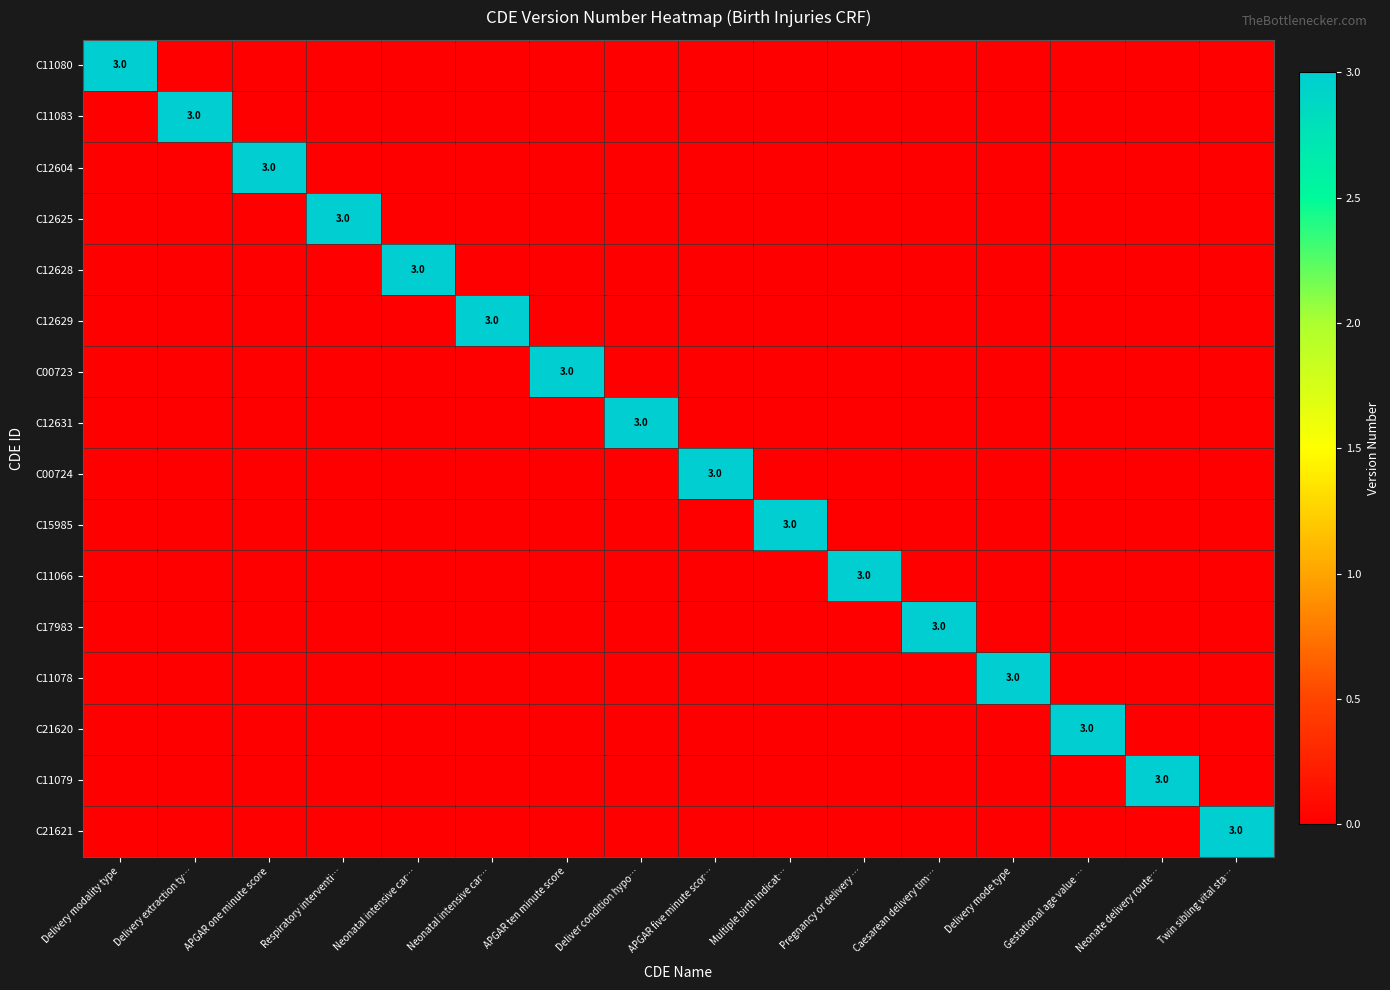

At how many categories does at least one series exceed 2?

16